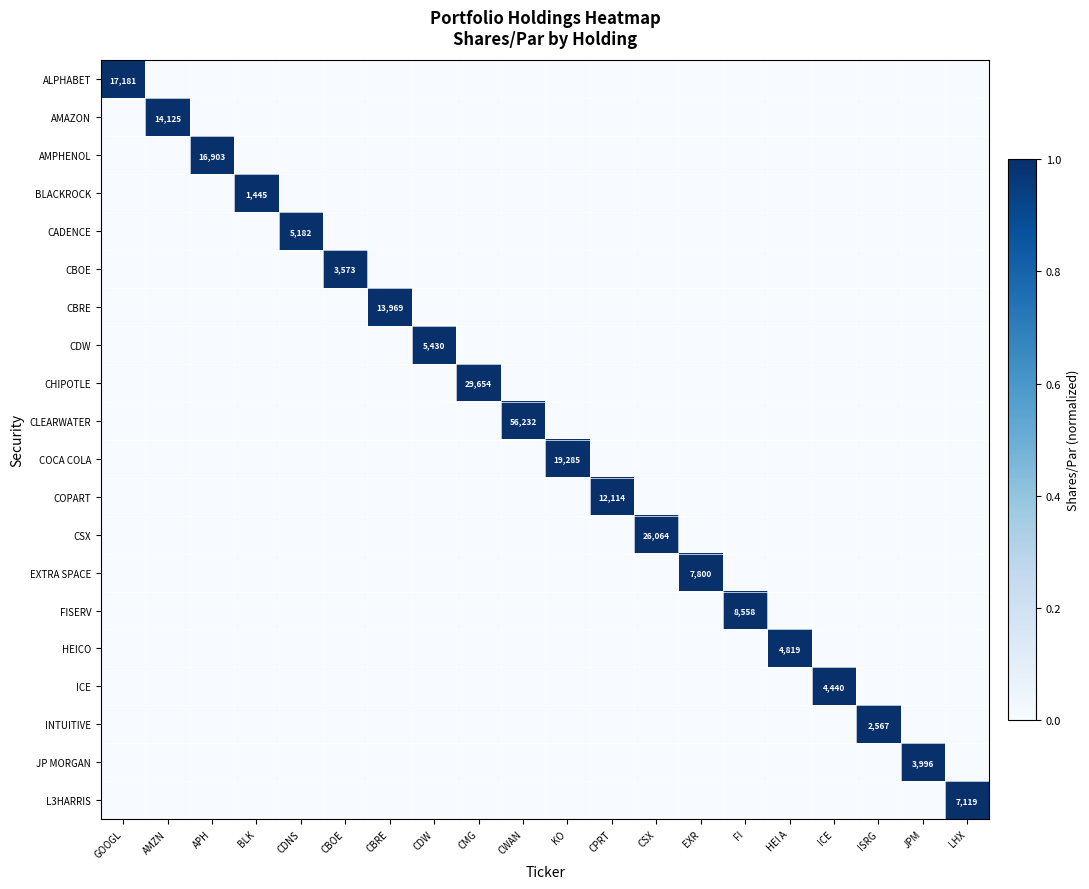

What is the maximum value for CADENCE?

1